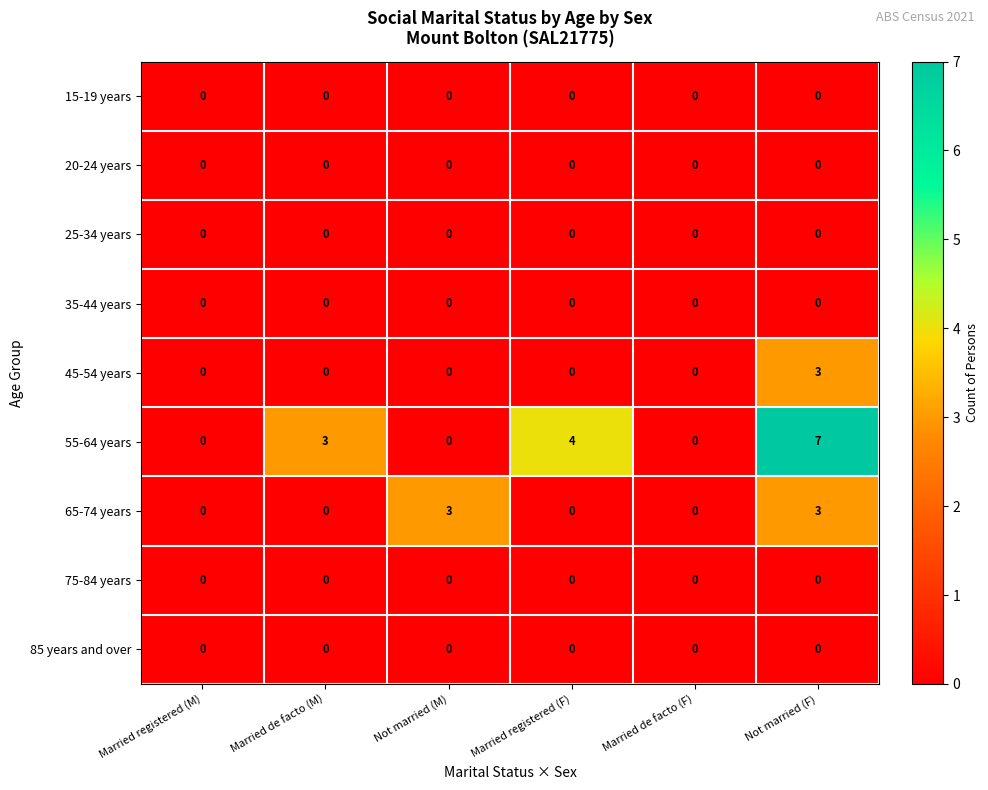

Which category has the highest value across all series?

Not married (F)